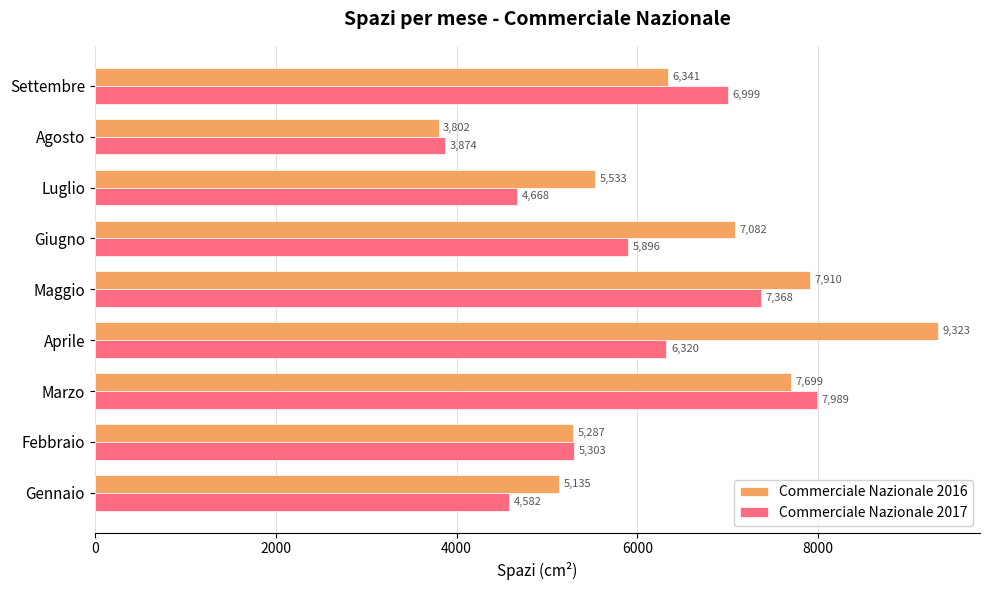

At which label does Commerciale Nazionale 2017 reach its minimum?

Agosto